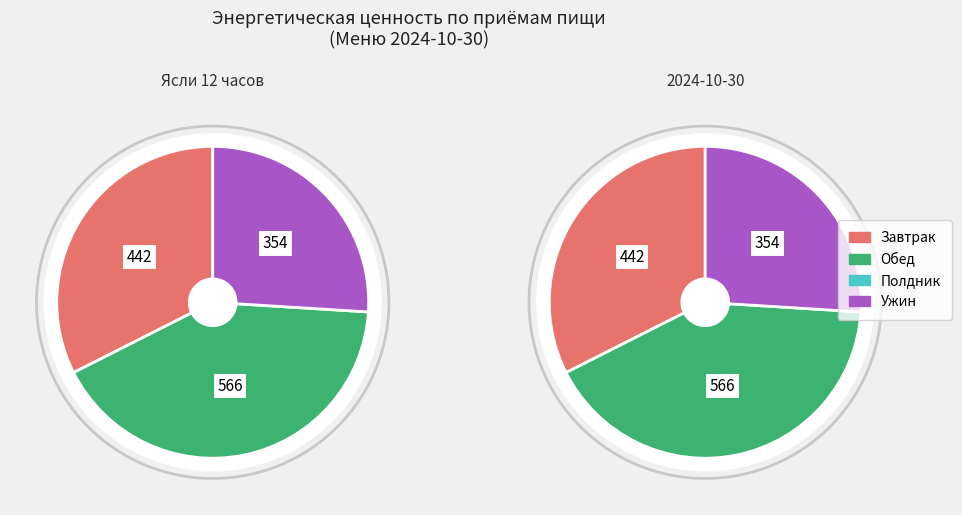

Is Ужин the majority of the pie?

No